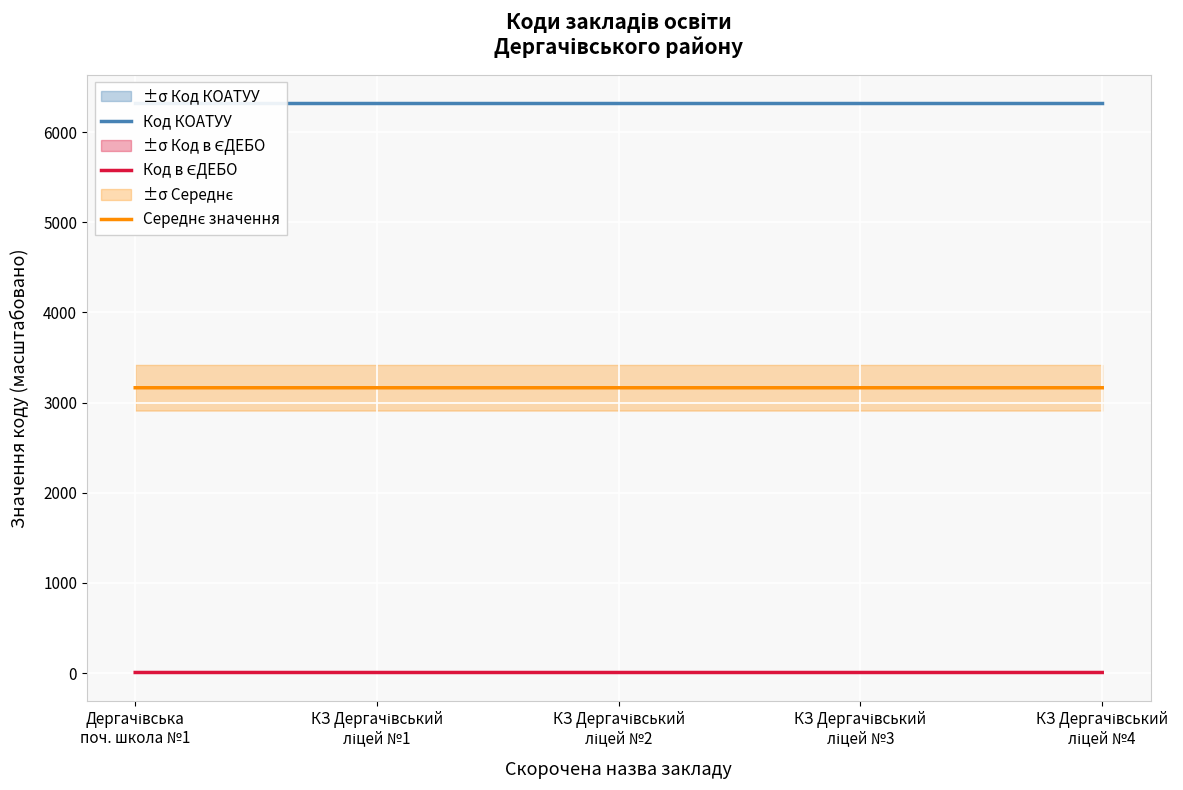

True or false: Код в ЄДЕБО and Середнє значення intersect in this chart.

False